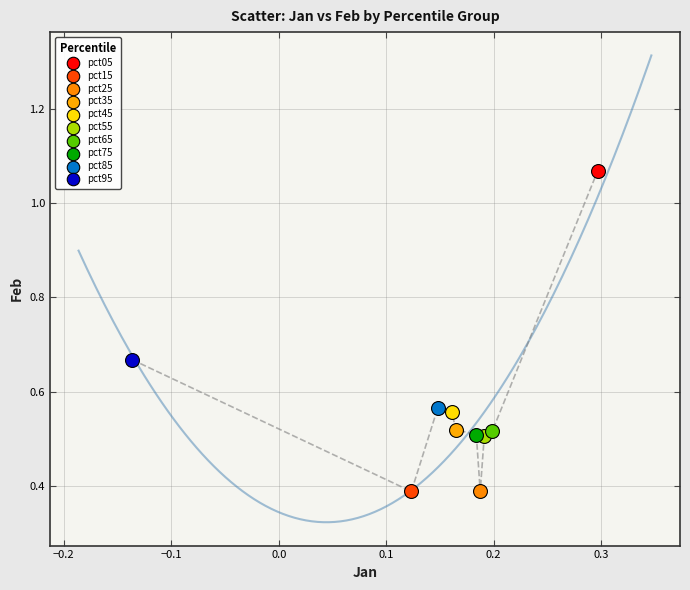

What are all the series names shown in the legend?

pct05, pct15, pct25, pct35, pct45, pct55, pct65, pct75, pct85, pct95